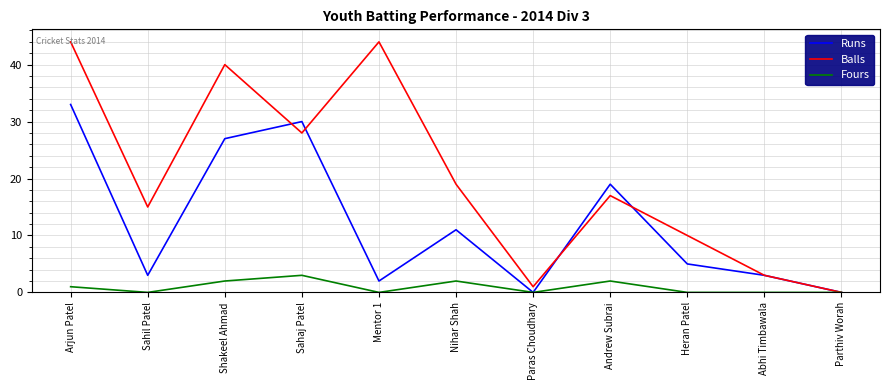

What is the average value of the Runs series?

12